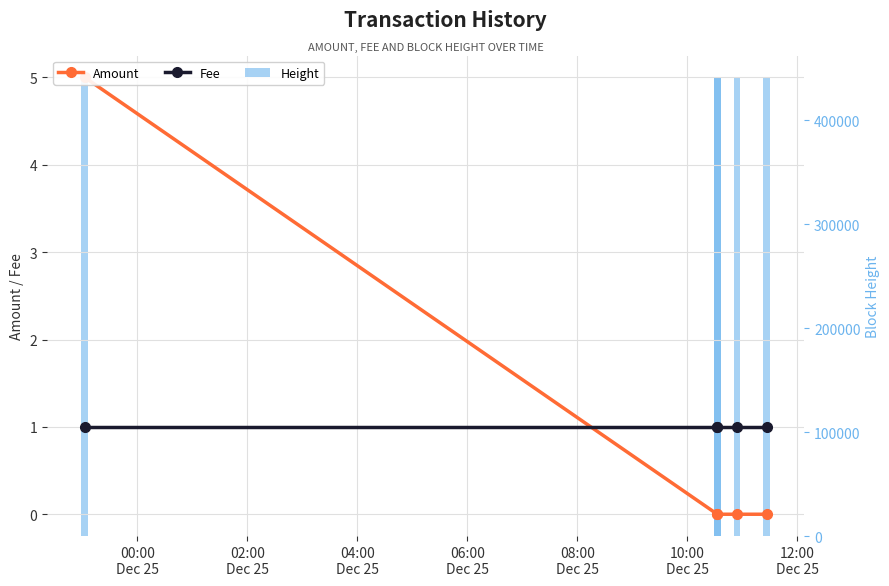

What is the difference between the second highest and minimum values in the Height series?

178